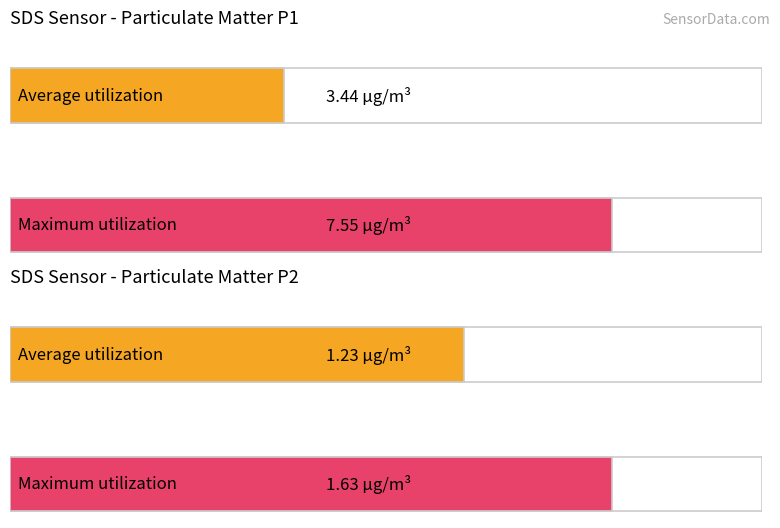

Is it true that SDS_P1 equals 7.5 at 00:16?

True